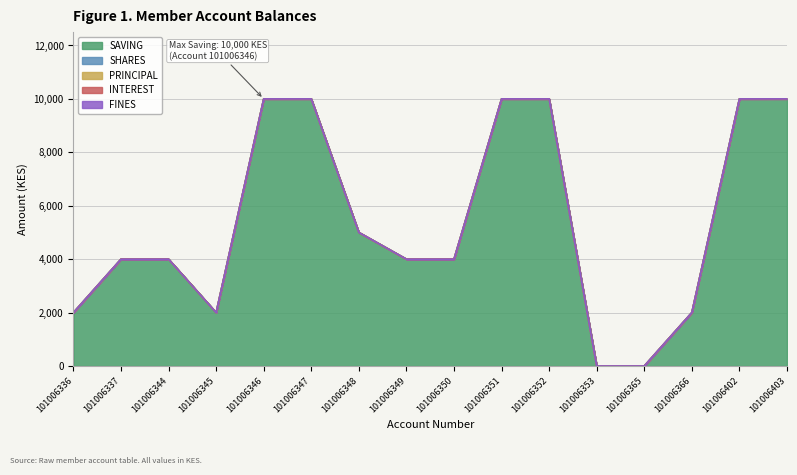

True or false: SAVING has more than 2 interior local peaks.

False